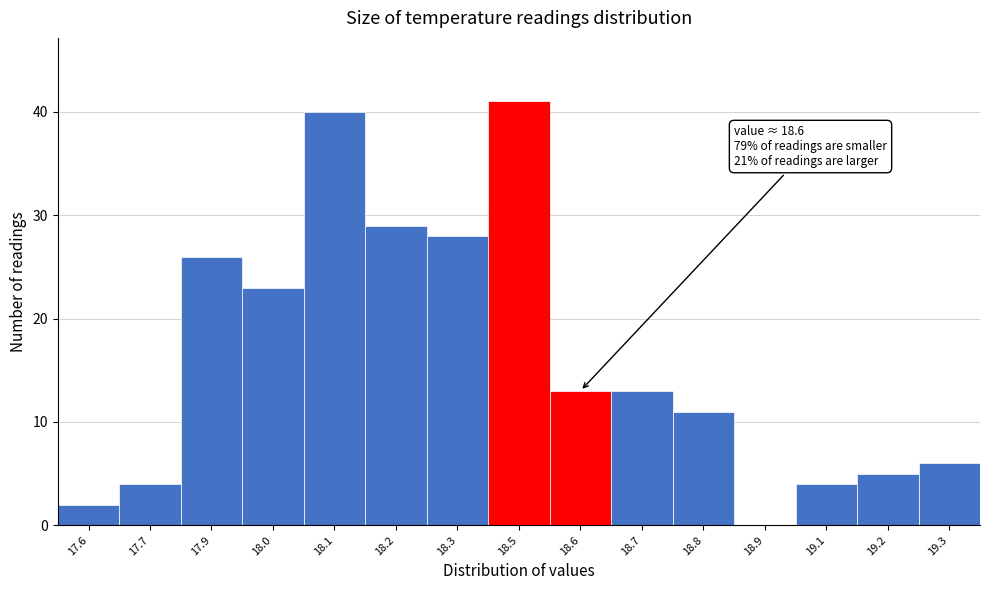

Reading left to right, list all the values displayed in this chart.

17.6=2	17.7=4	17.9=26	18.0=23	18.1=40	18.2=29	18.3=28	18.5=41	18.6=13	18.7=13	18.8=11	18.9=0	19.1=4	19.2=5	19.3=6